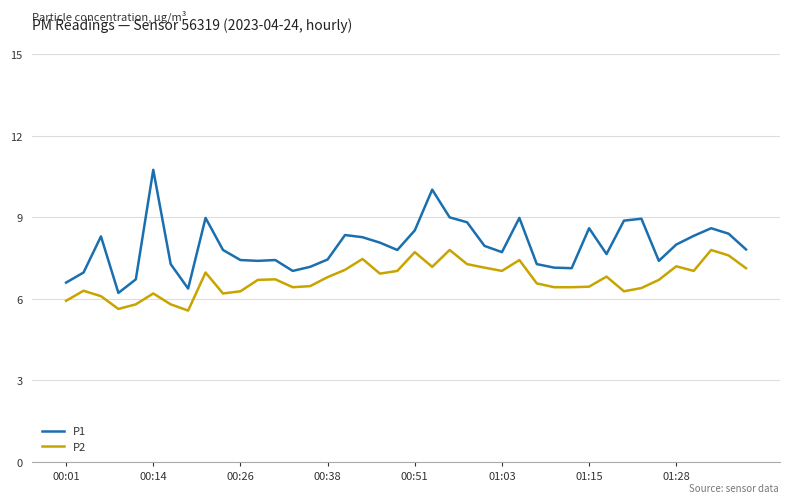

How many lines are shown in the chart?

2